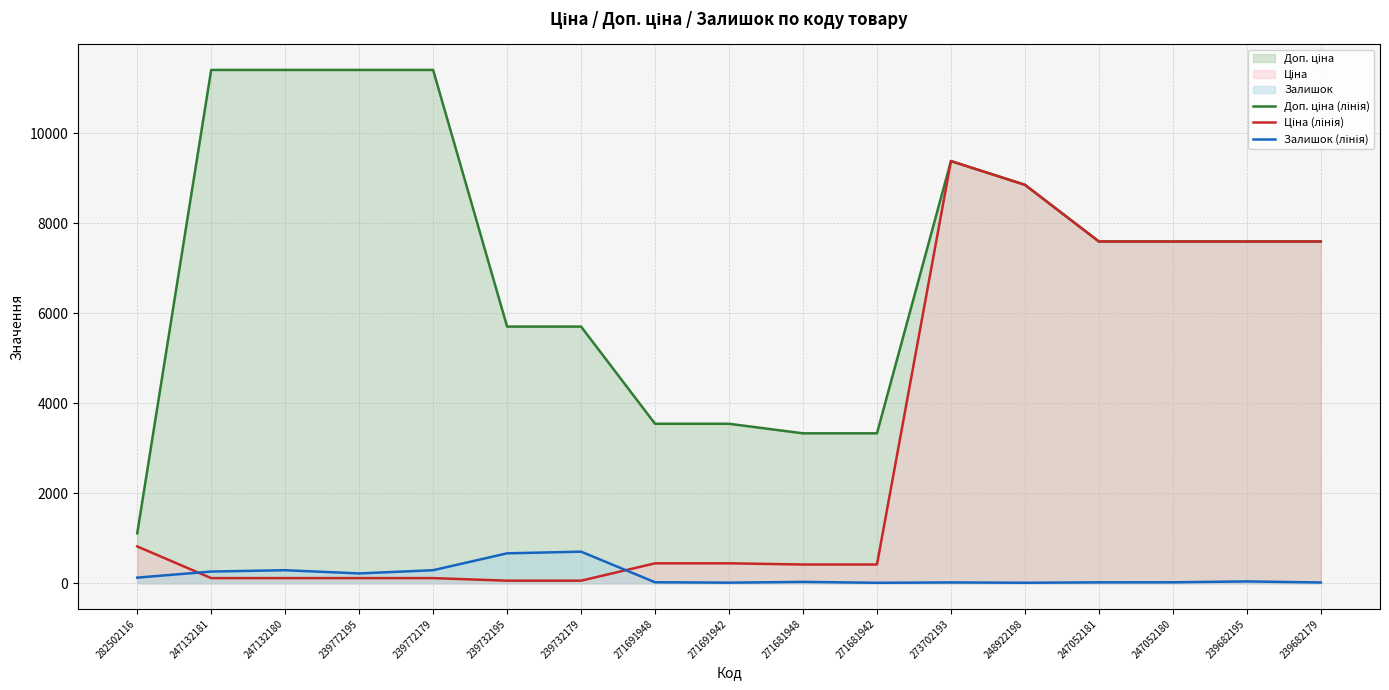

Between 271691948 and 271681948, which is larger?

271691948